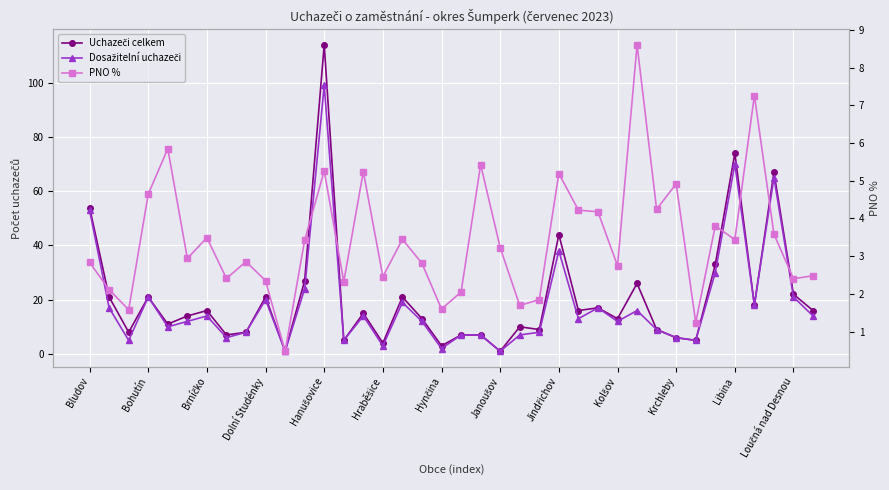

What are all the series names shown in the legend?

Uchazeči celkem, Dosažitelní uchazeči, PNO %